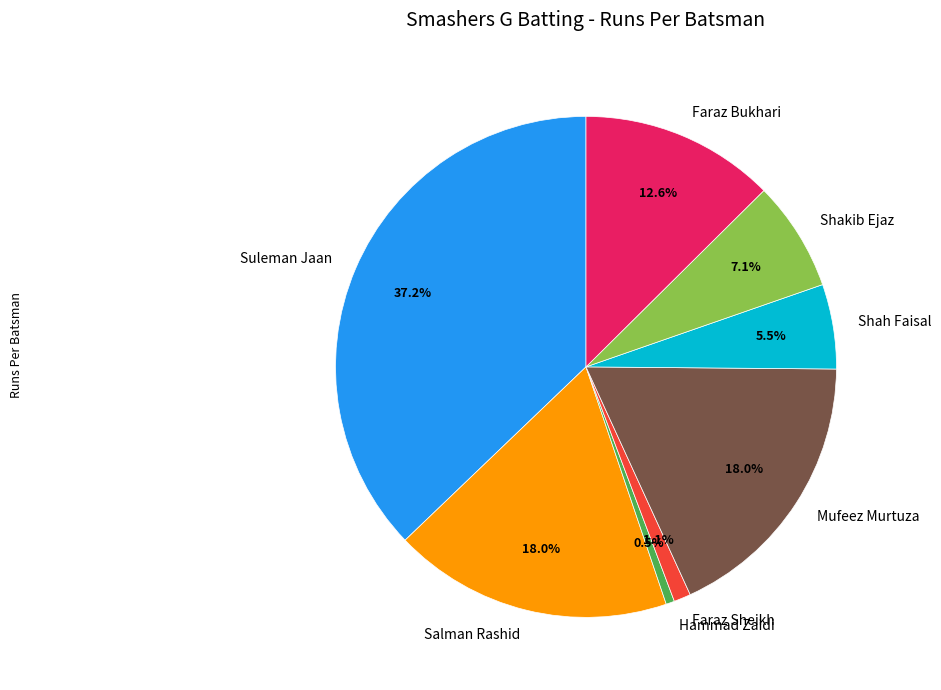

True or false: Faraz Bukhari accounts for 13% of the total.

True